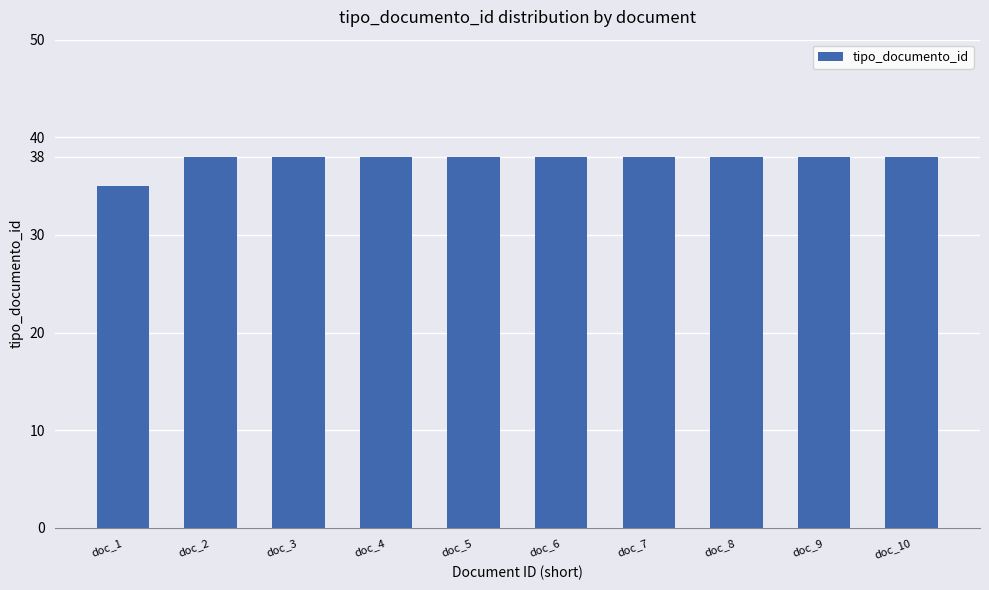

At which label is the value closest to 36?

doc_1